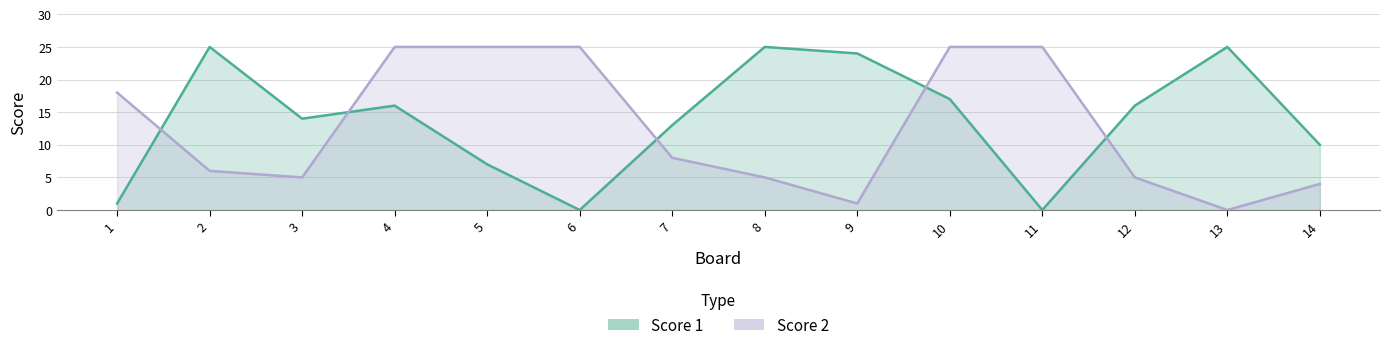

Between 14 and 11, which is larger?

14